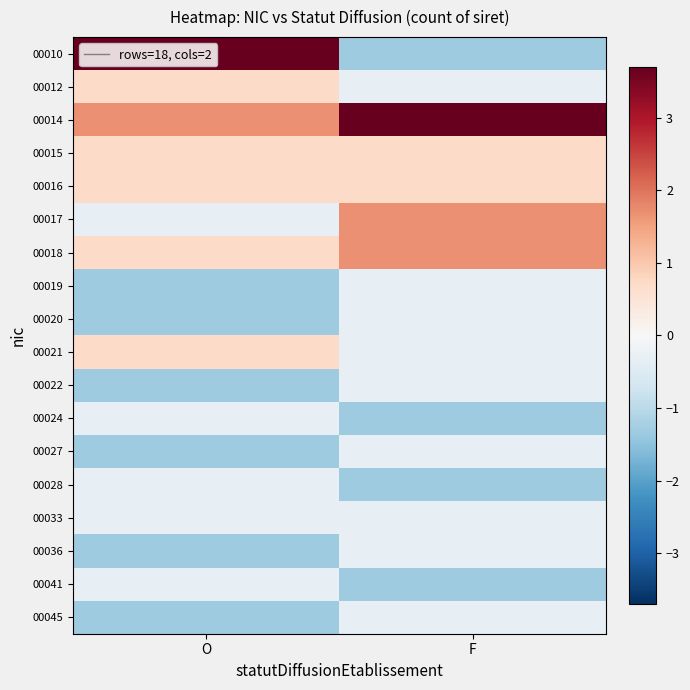

Reading left to right, list all the values displayed in this chart.

00010: O=3.7	F=-1.3
00012: O=0.7	F=-0.3
00014: O=1.7	F=3.7
00015: O=0.7	F=0.7
00016: O=0.7	F=0.7
00017: O=-0.3	F=1.7
00018: O=0.7	F=1.7
00019: O=-1.3	F=-0.3
00020: O=-1.3	F=-0.3
00021: O=0.7	F=-0.3
00022: O=-1.3	F=-0.3
00024: O=-0.3	F=-1.3
00027: O=-1.3	F=-0.3
00028: O=-0.3	F=-1.3
00033: O=-0.3	F=-0.3
00036: O=-1.3	F=-0.3
00041: O=-0.3	F=-1.3
00045: O=-1.3	F=-0.3